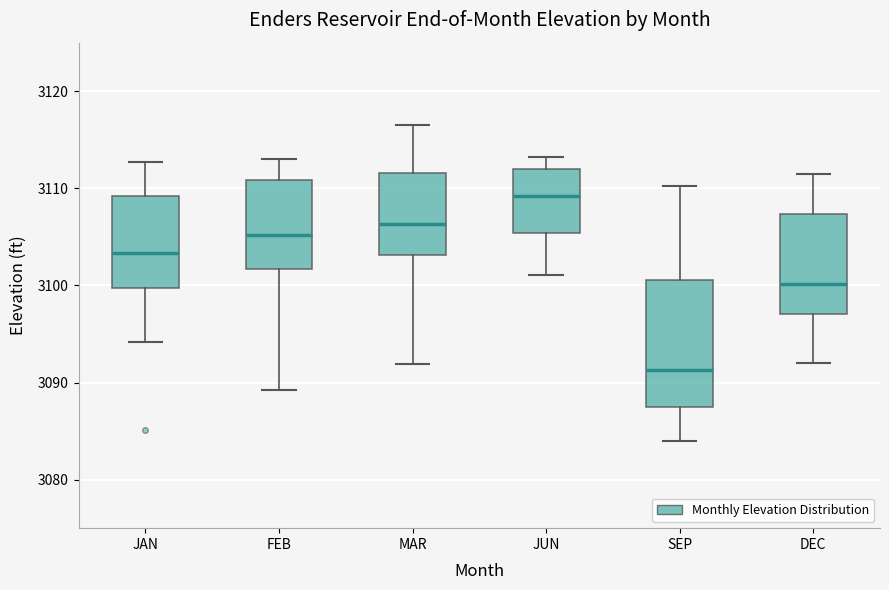

Comparing the boxes themselves (not the whiskers), which one is the tallest?

SEP